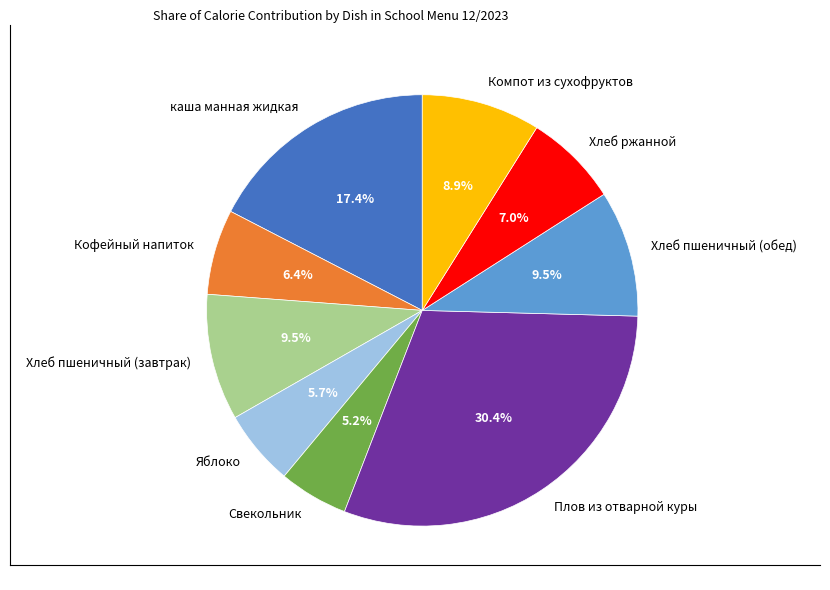

To the nearest percent, what percentage of the pie is Свекольник?

5%